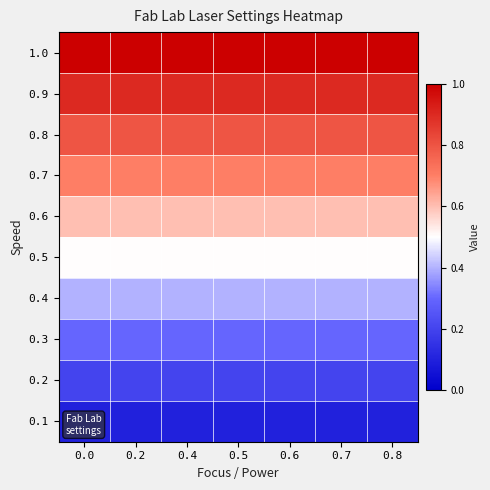

What is the greatest value displayed?

1.0